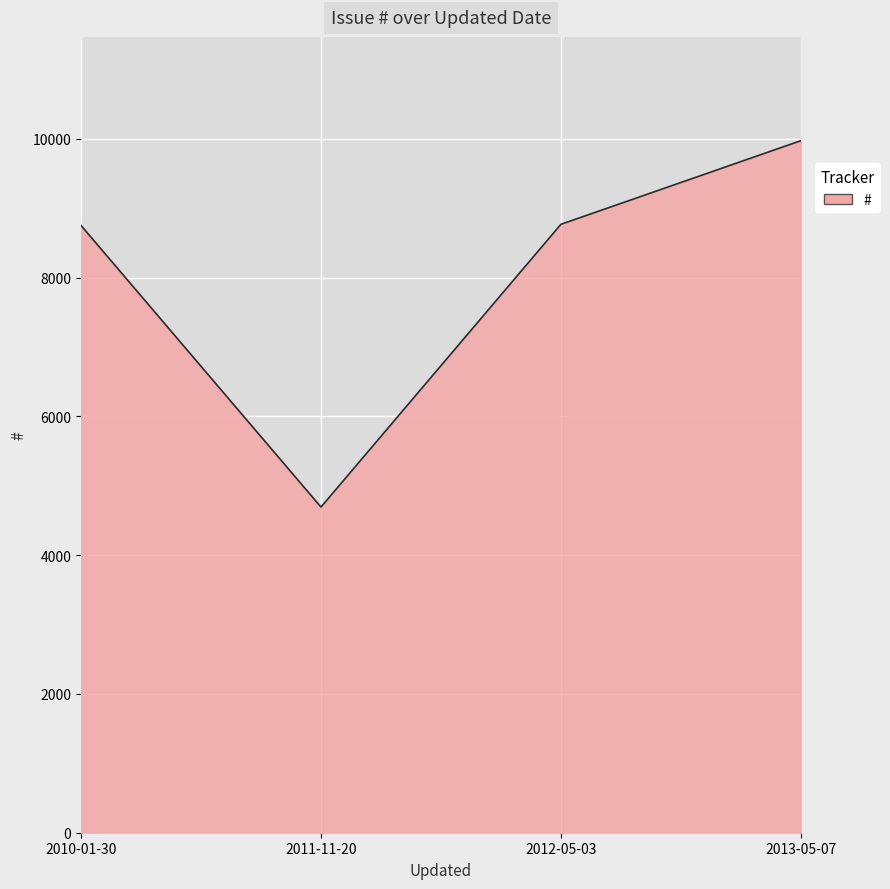

Between 2011-11-20 and 2013-05-07, which is larger?

2013-05-07